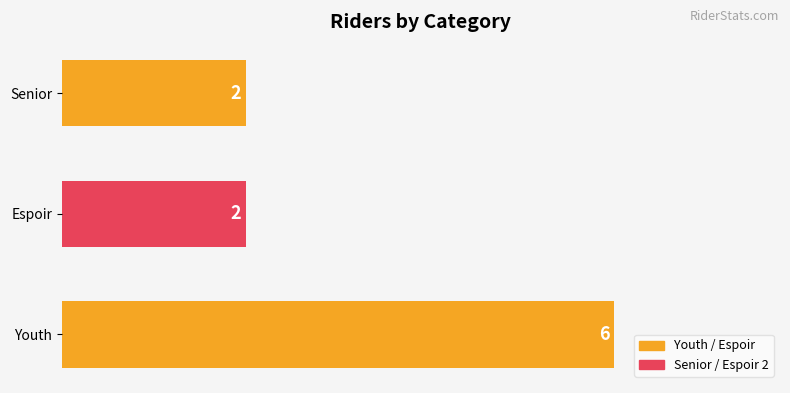

Which label corresponds to the largest value in the chart?

Youth